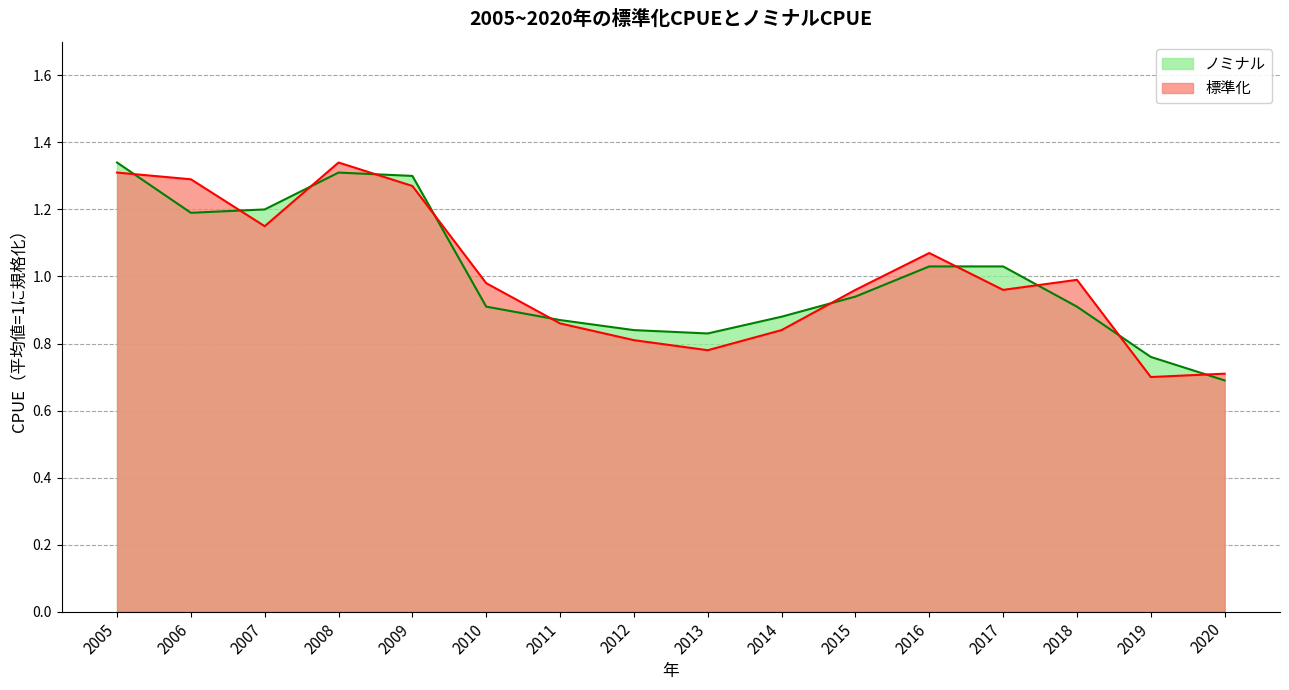

How many intersections are there between ノミナル and 標準化?

11